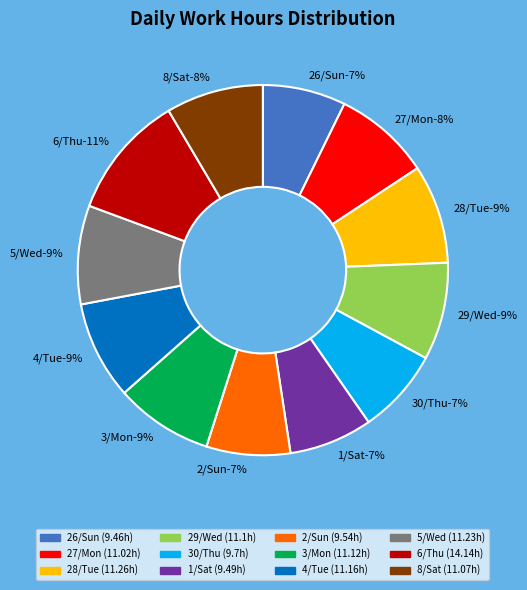

To the nearest percent, what is the average slice percentage?

8%